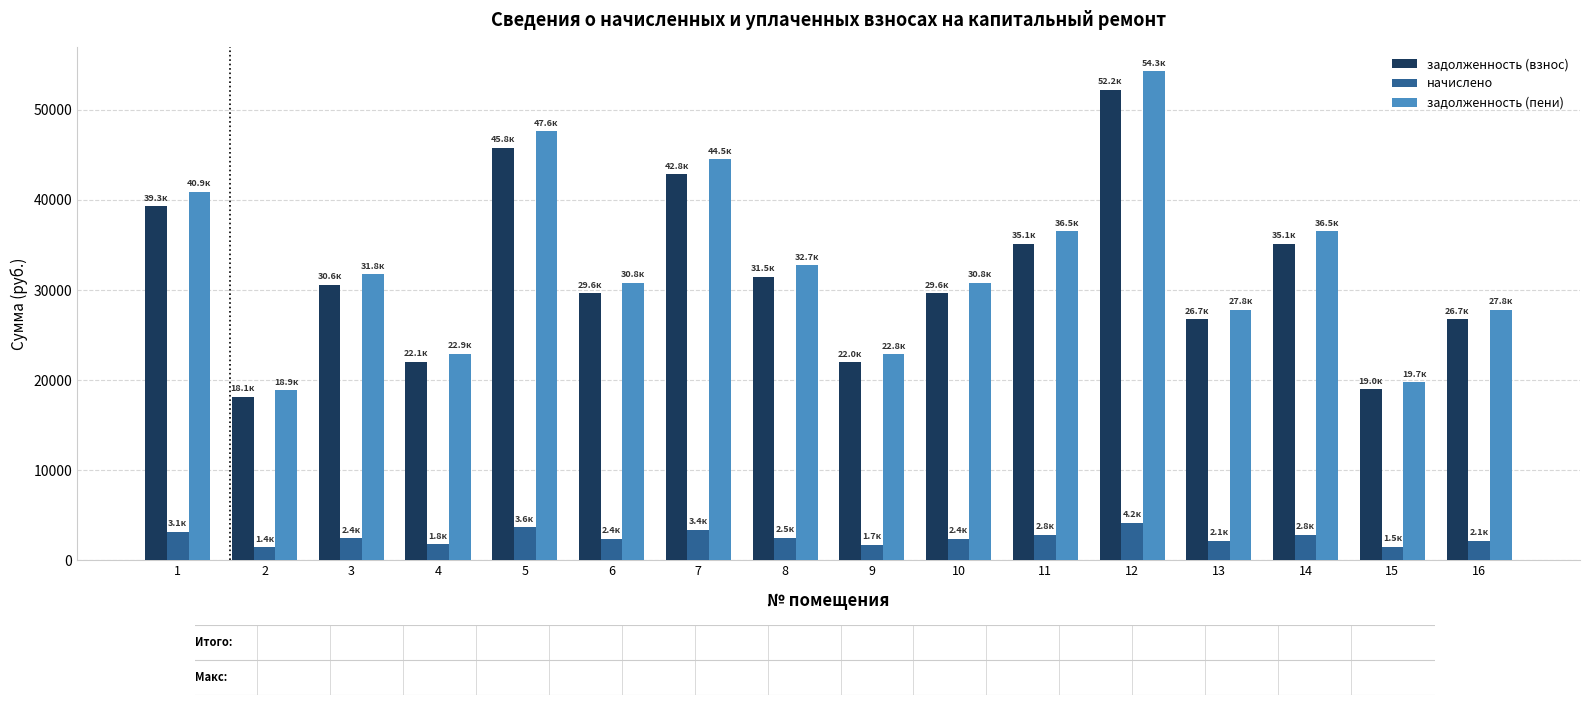

Which series has the largest range (max minus min)?

задолженность (пени)